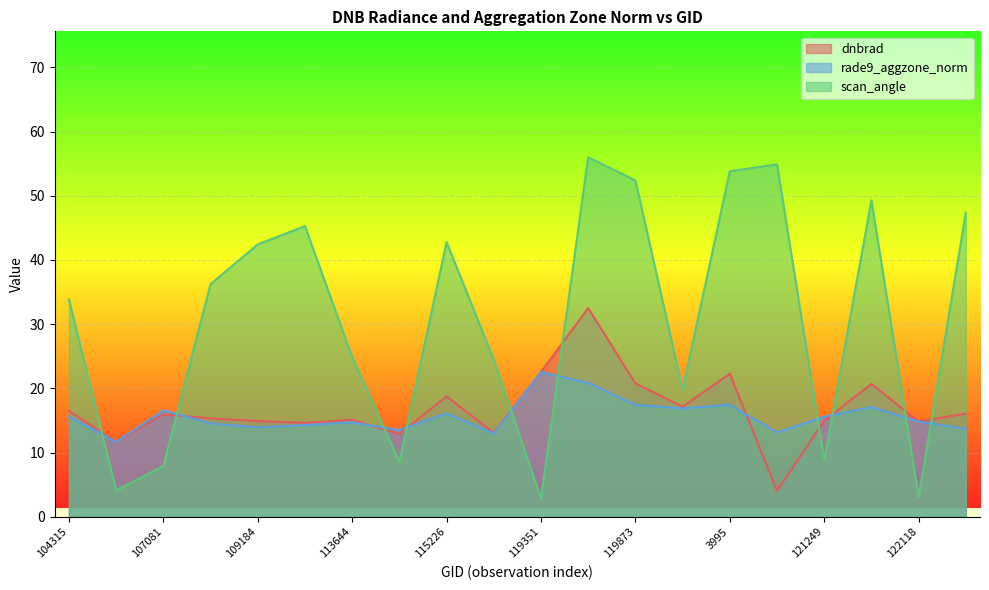

What is the difference between the second highest and second lowest values in the scan_angle series?

51.9